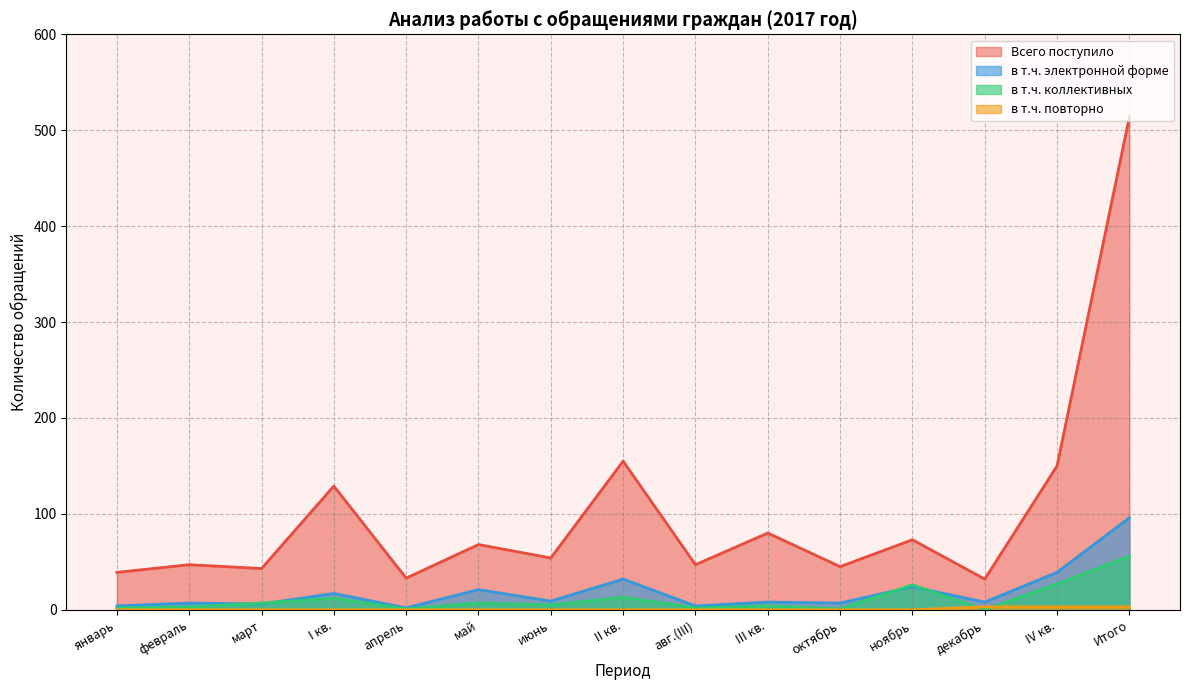

Which category has the highest value in the Всего поступило series?

Итого